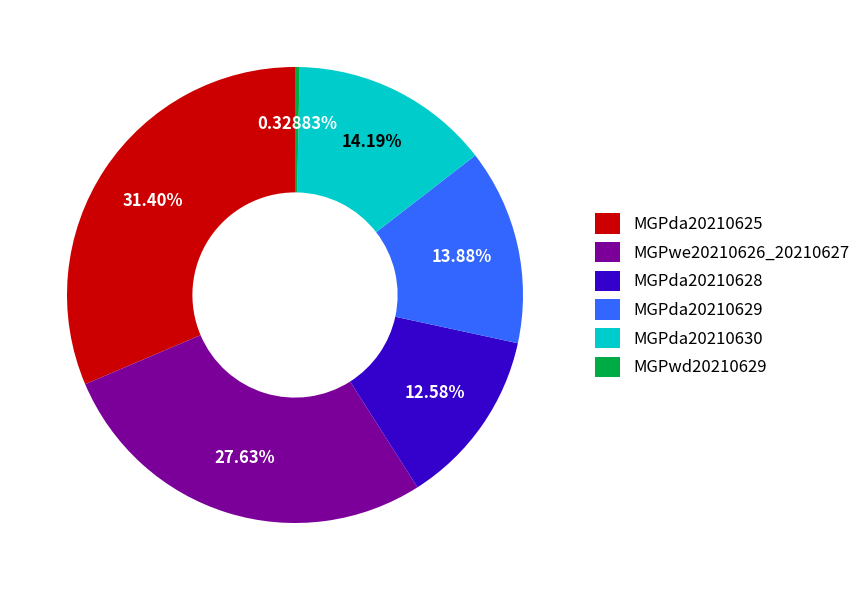

Which slice is the smallest?

MGPwd20210629